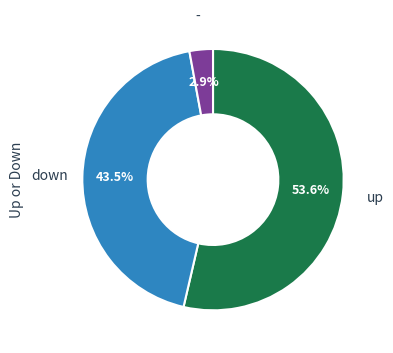

Is there any slice that represents more than half of the pie?

Yes